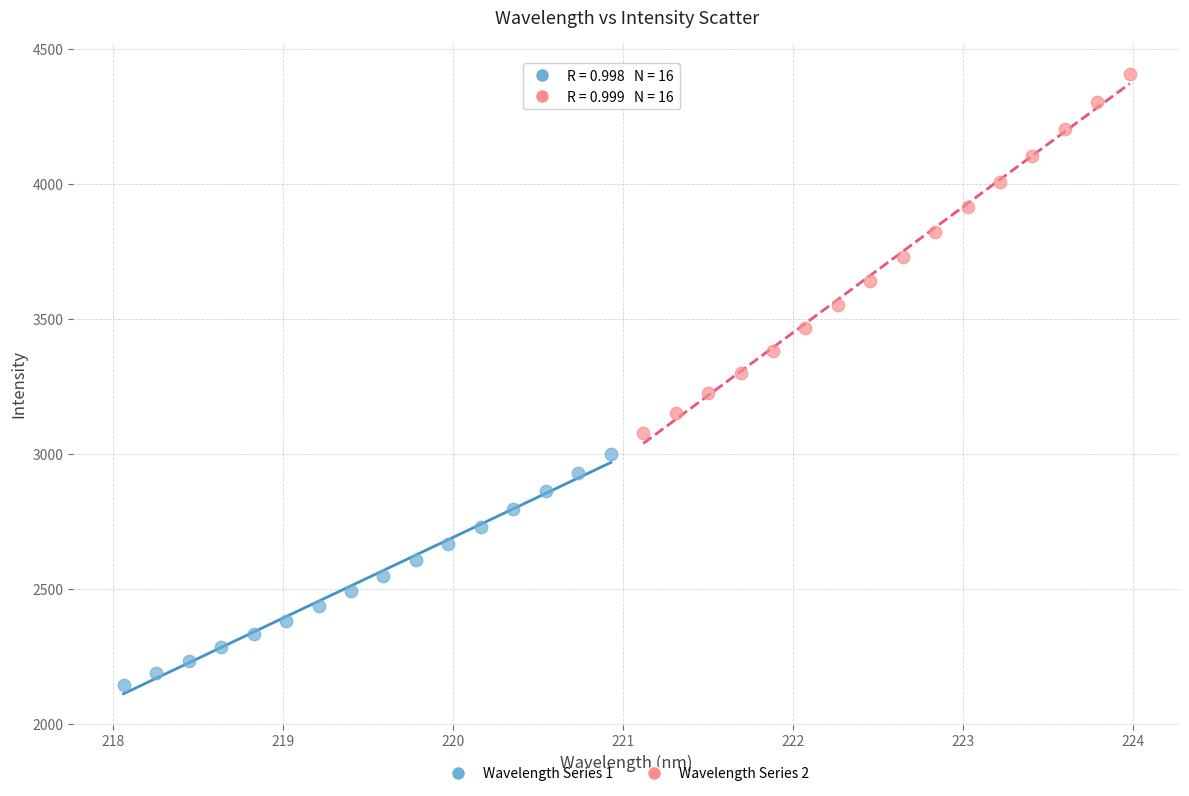

Which series has the largest Y range (max minus min)?

Wavelength Series 2